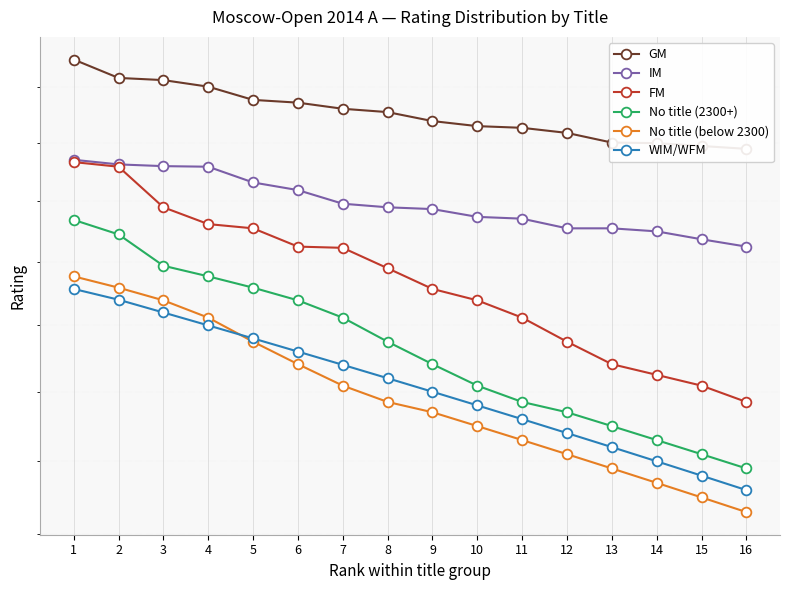

Does the chart display data point markers on the line(s)?

Yes